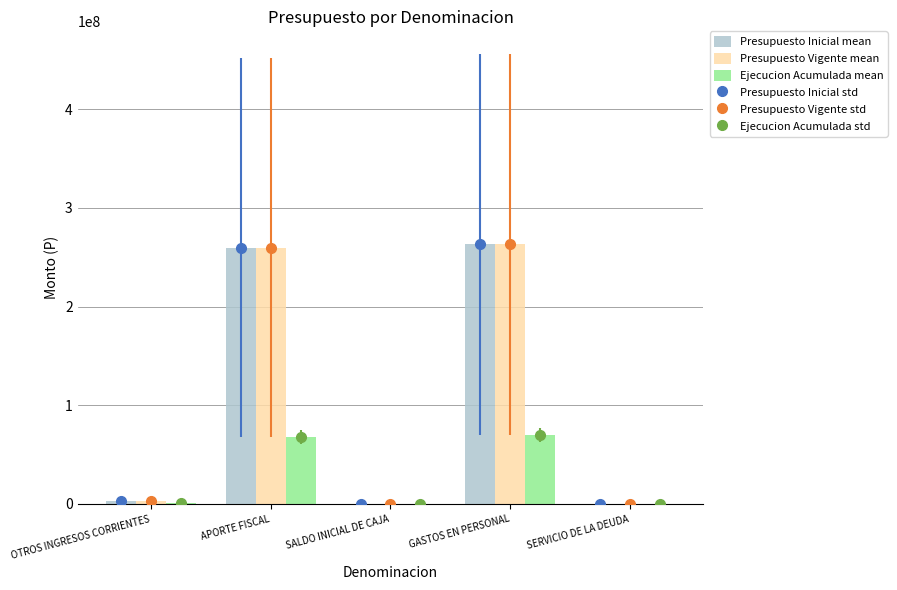

How many distinct data groups are displayed?

3